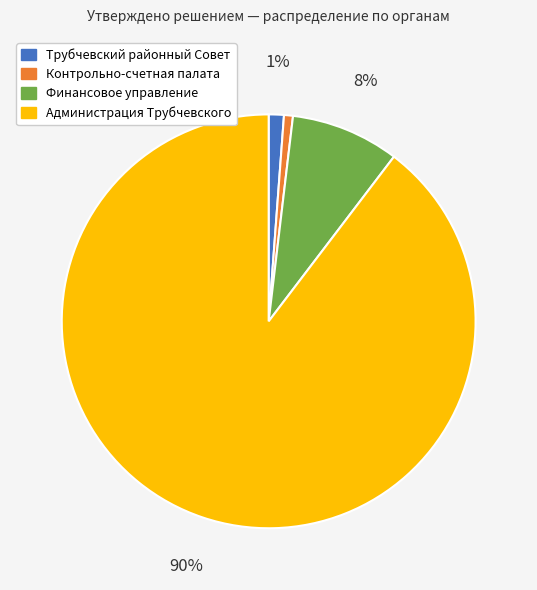

To the nearest percent, what percentage of the pie is Трубчевский районный Совет?

1%